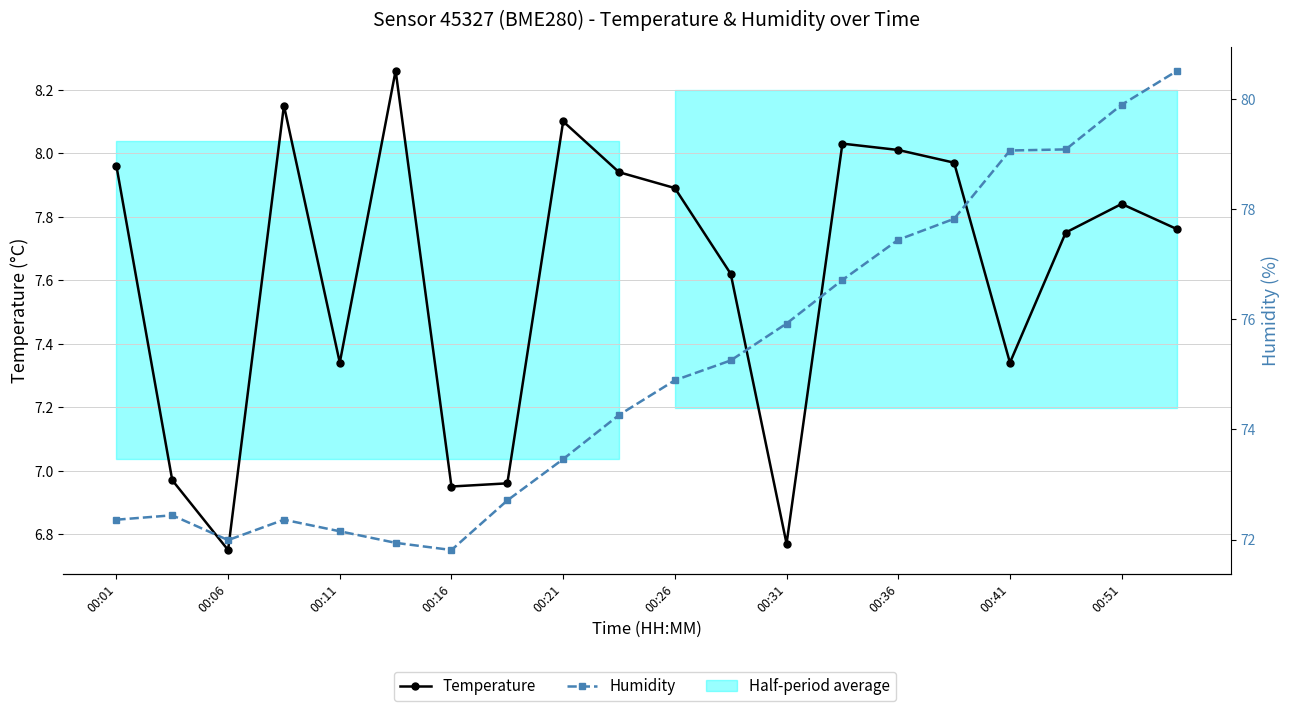

Does the chart have visible grid lines?

Yes